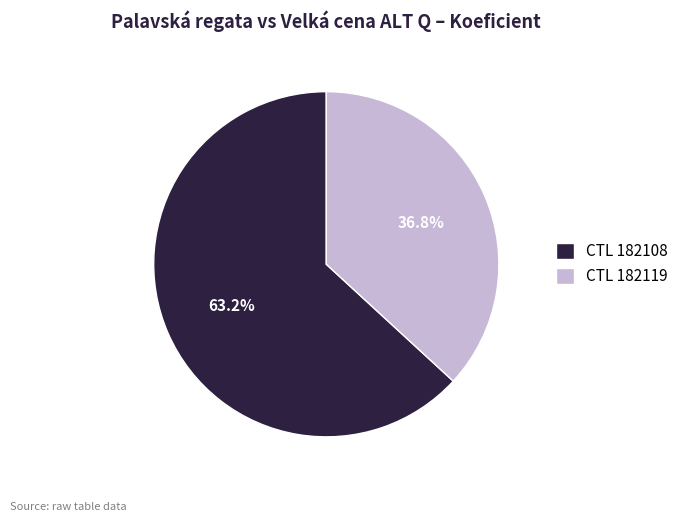

Do CTL 182119 and CTL 182108 together represent more than half of the pie?

Yes